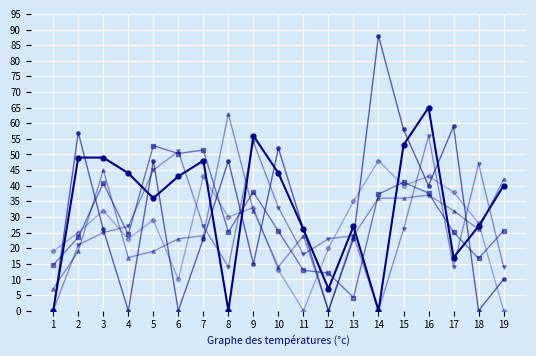

Count the number of data series in this chart.

6